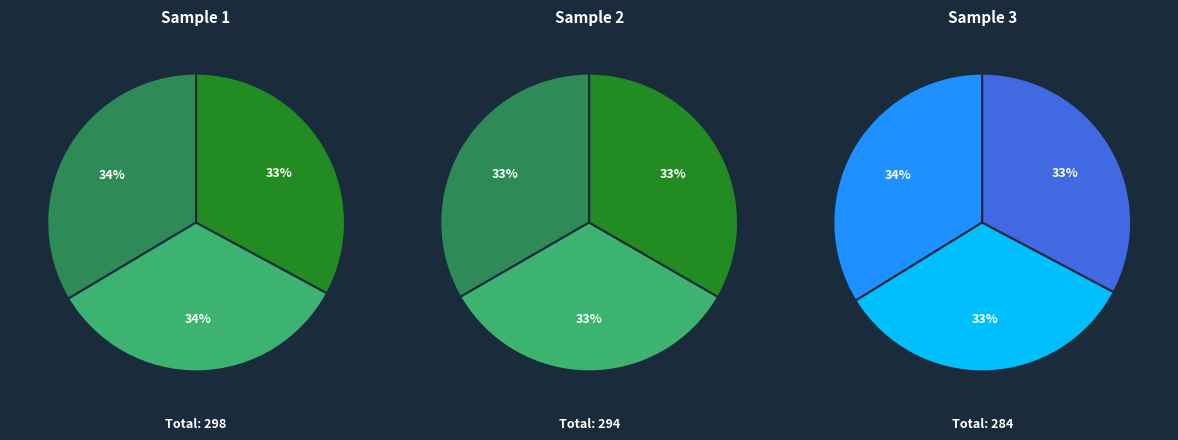

Count the number of slices in the pie.

9